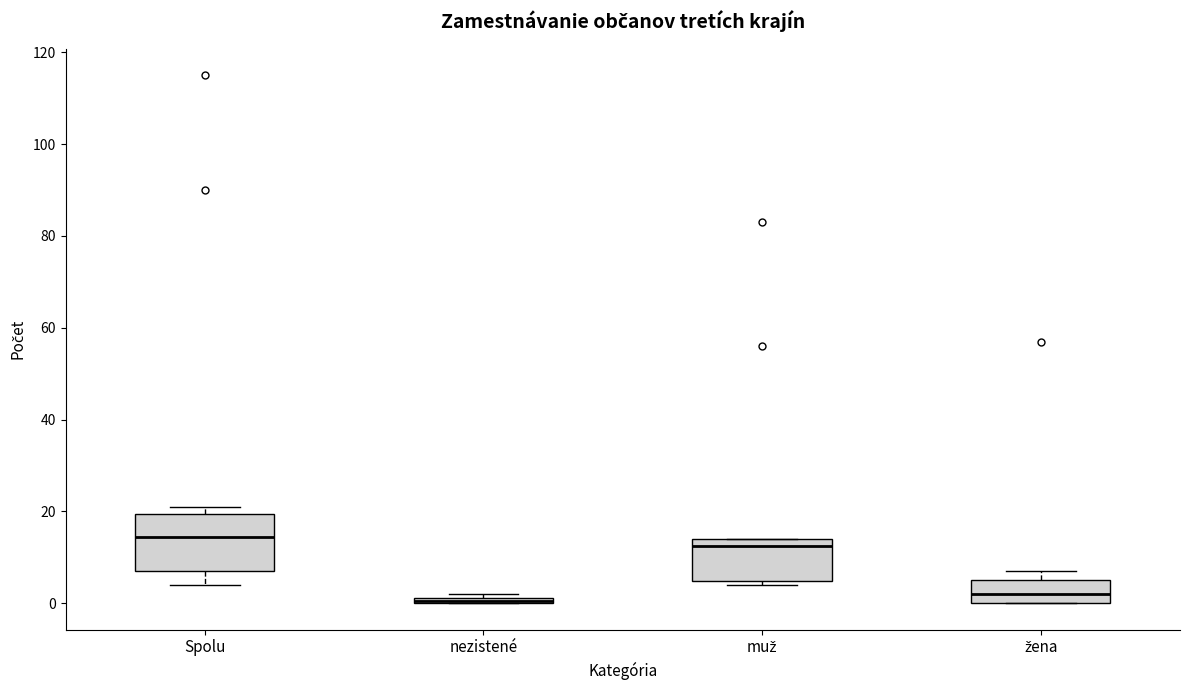

Comparing the boxes themselves (not the whiskers), which one is the tallest?

Spolu